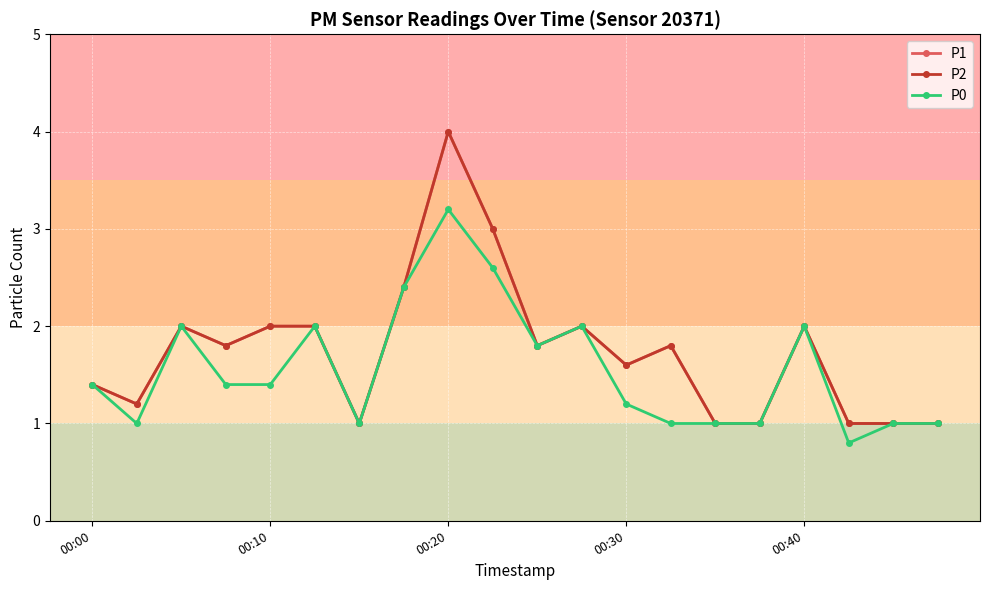

Is this an area chart (filled region under the line)?

No